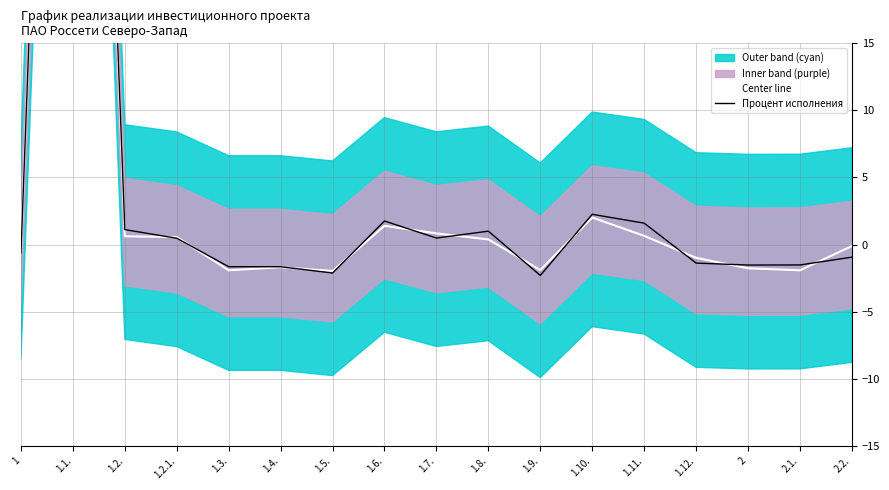

What is the maximum value shown in the chart?

102.2